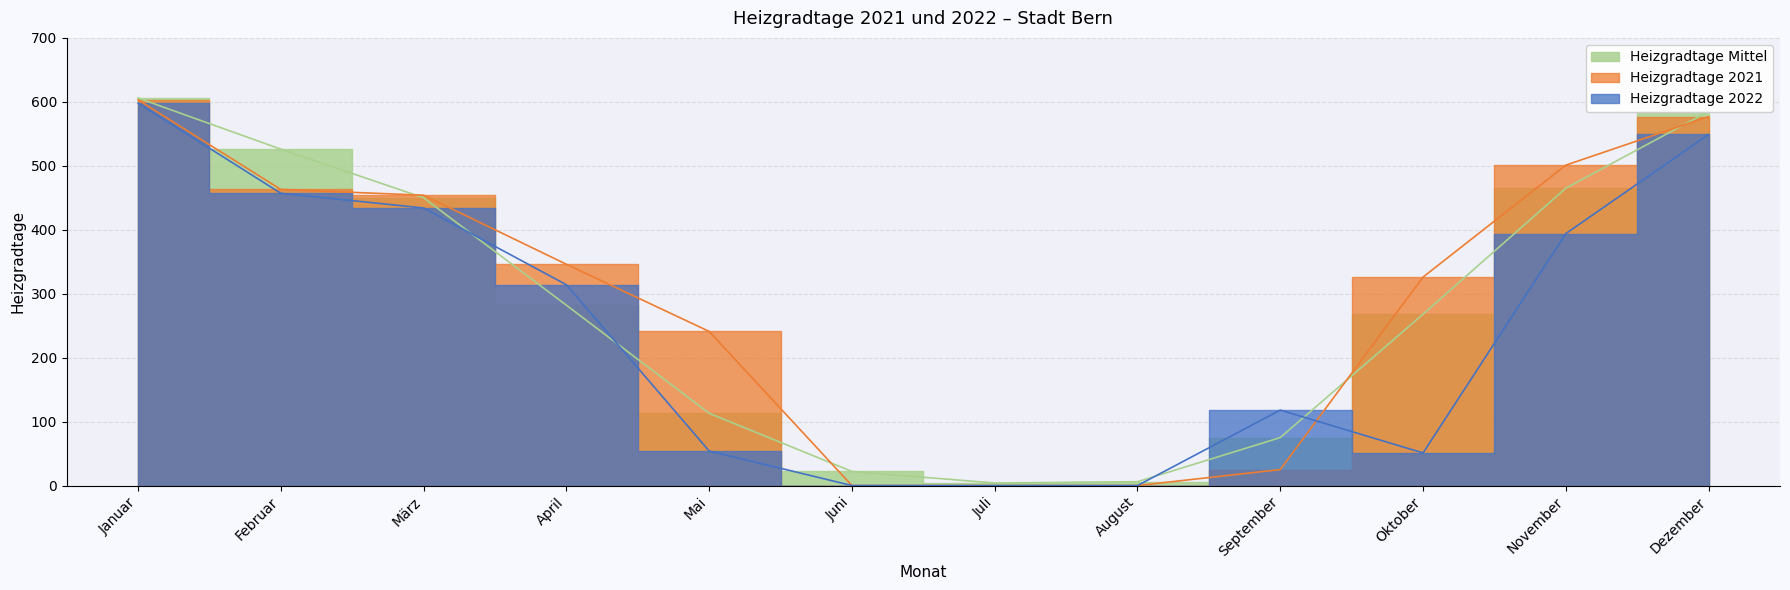

The value of Heizgradtage Mittel at März is 606. True or false?

False